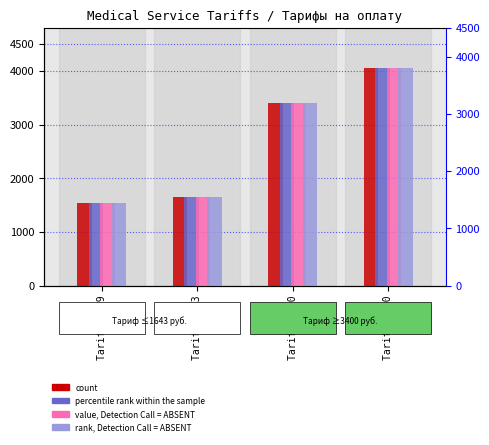

How many values in the rank, Detection Call = ABSENT series are below 3400?

2